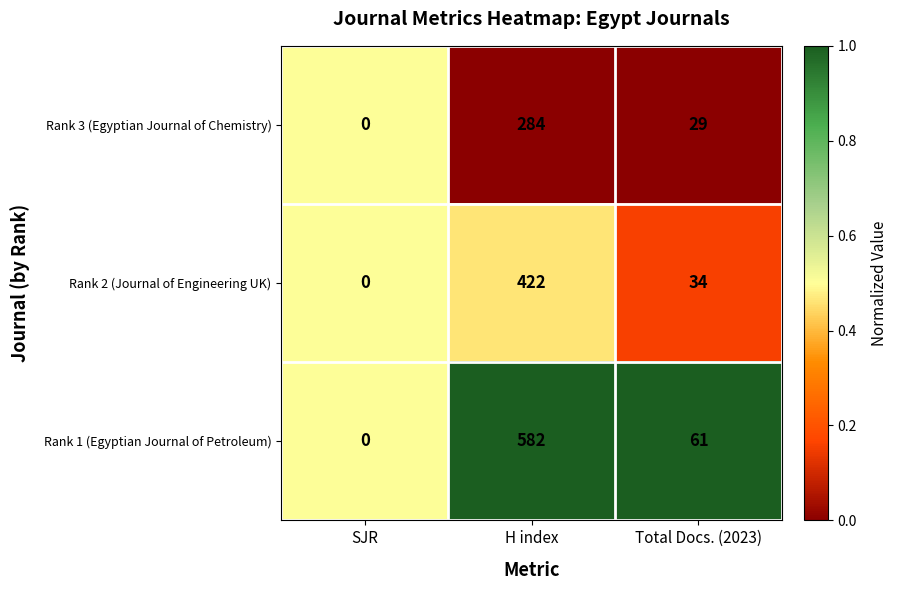

At which category is the sum across all series the highest?

H index